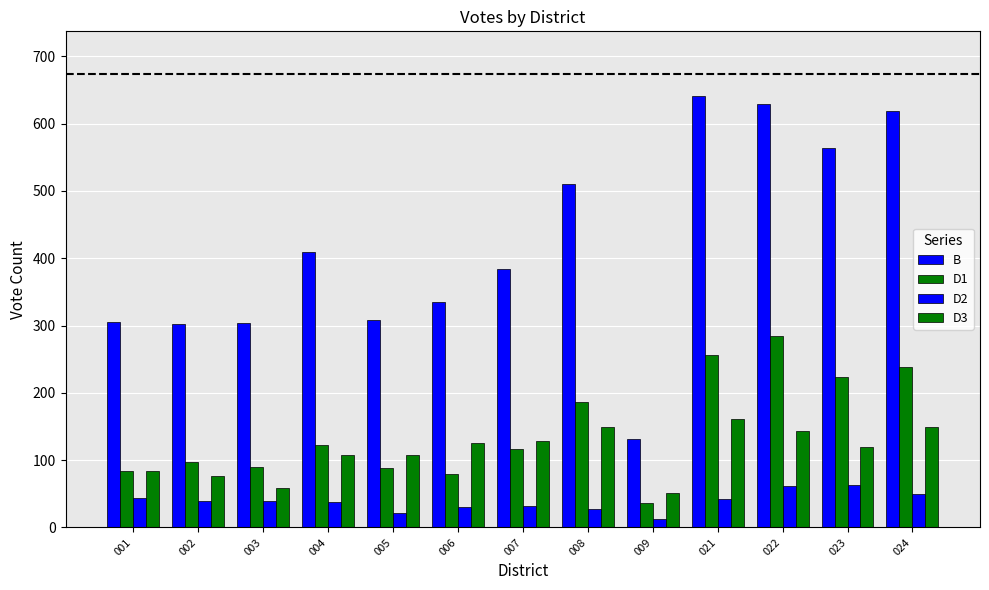

How many values in the B series are below 384?

6